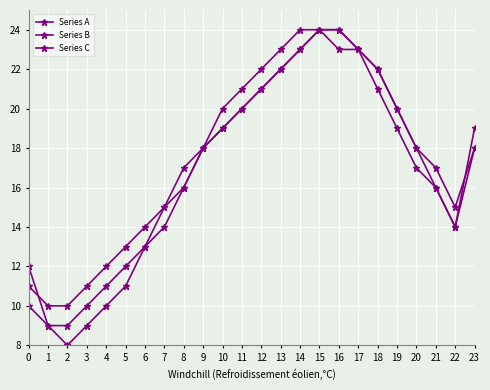

Is this an area chart (filled region under the line)?

No